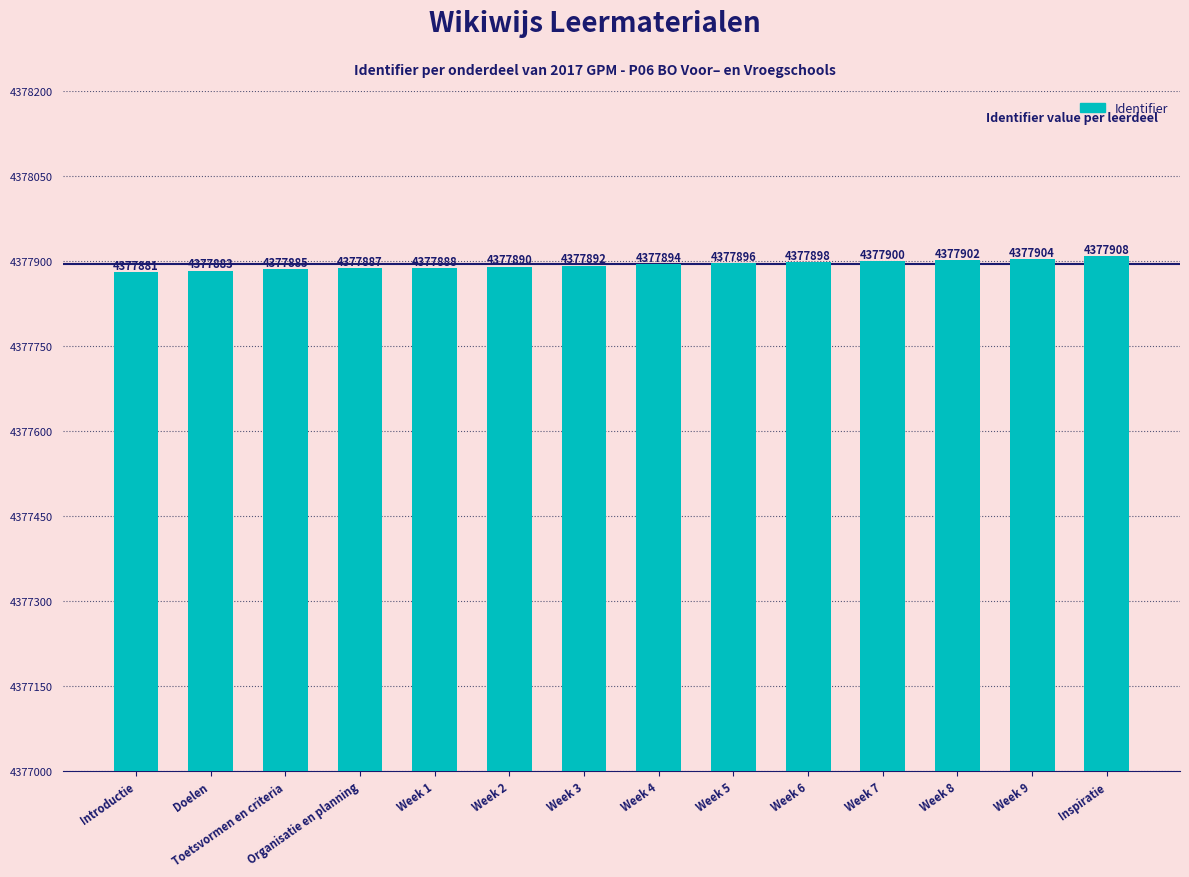

What is the greatest value displayed?

4377908